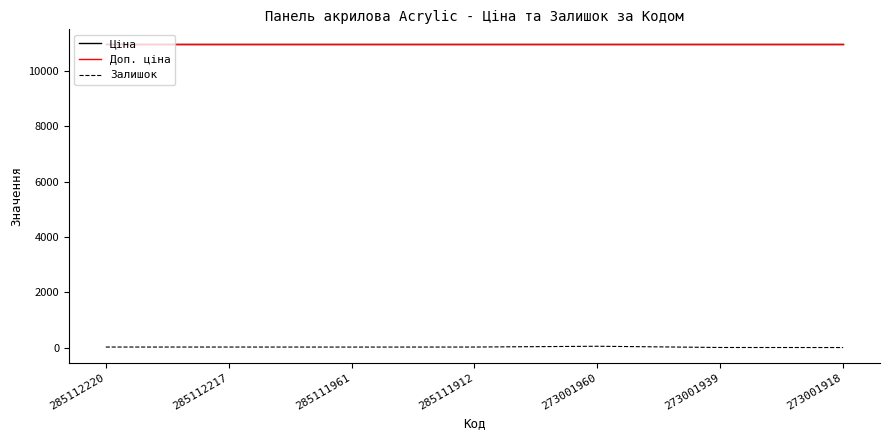

Does the chart display data point markers on the line(s)?

No